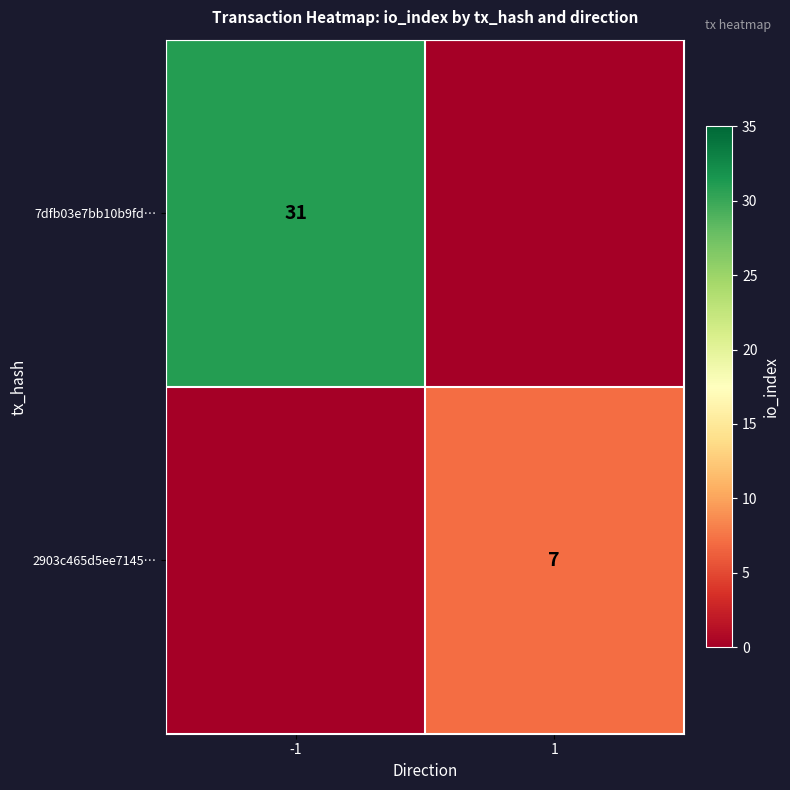

The value of 7dfb03e7bb10b9fd… at -1 is 47. True or false?

False